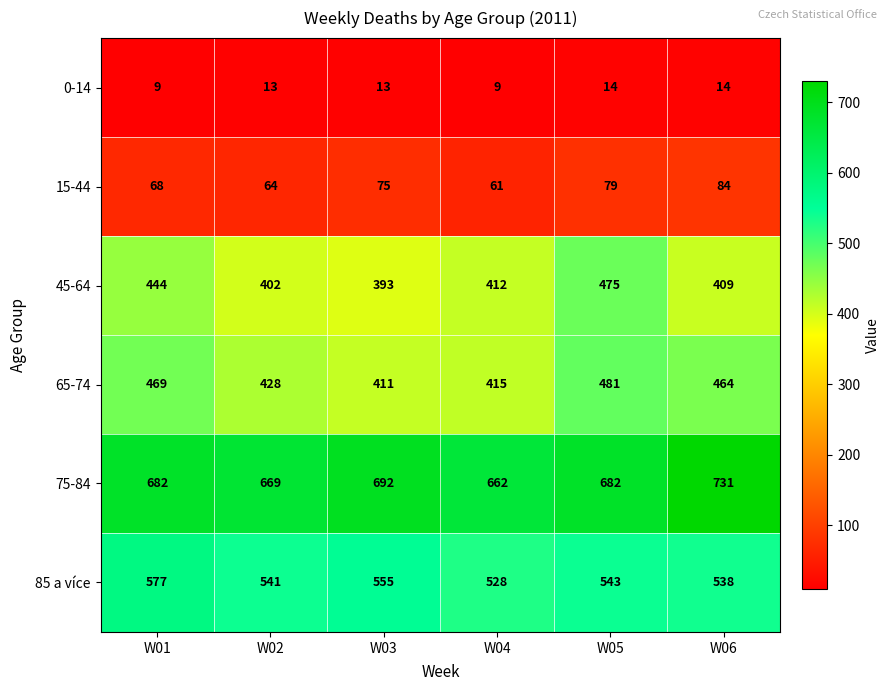

What is the sum of the 15-44 values at W06 and W02?

148